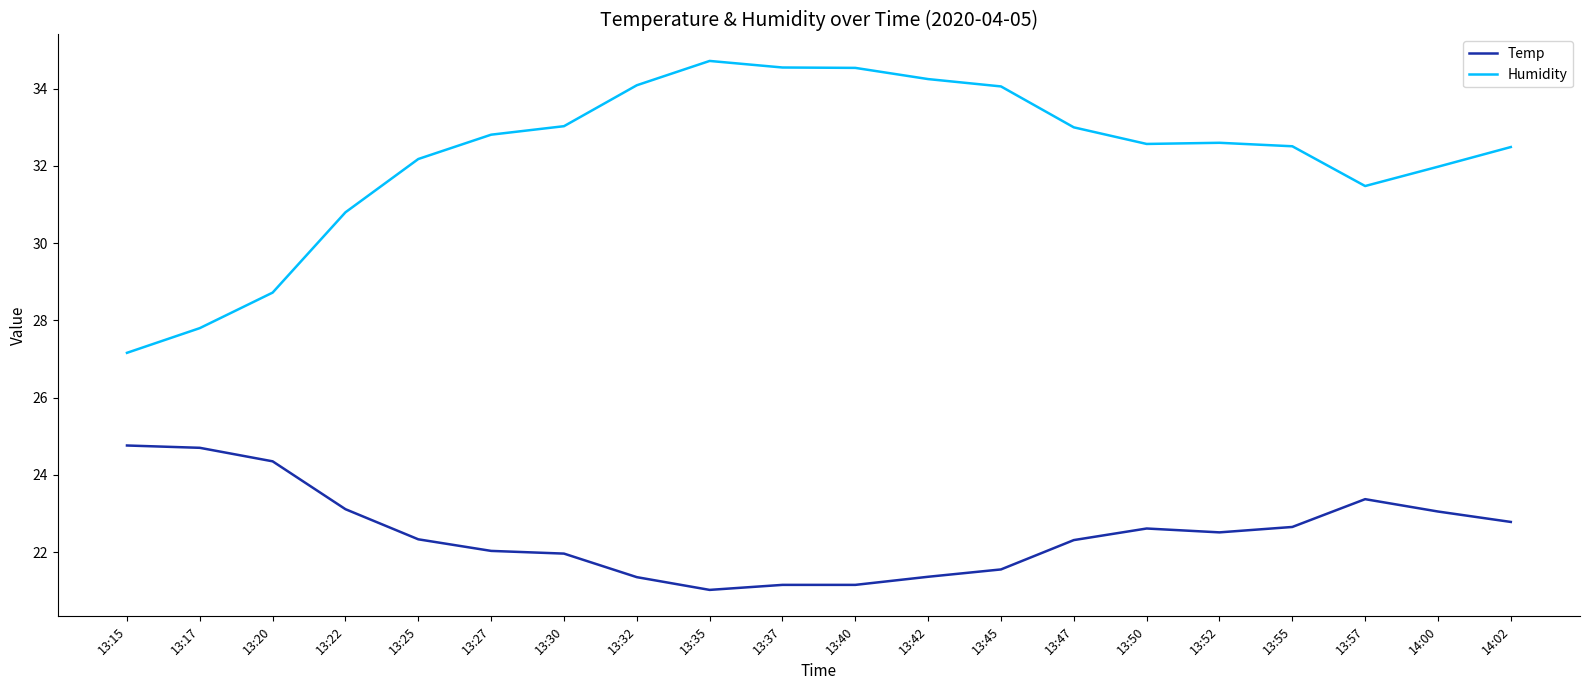

At which label is Humidity closest to 30?

13:22